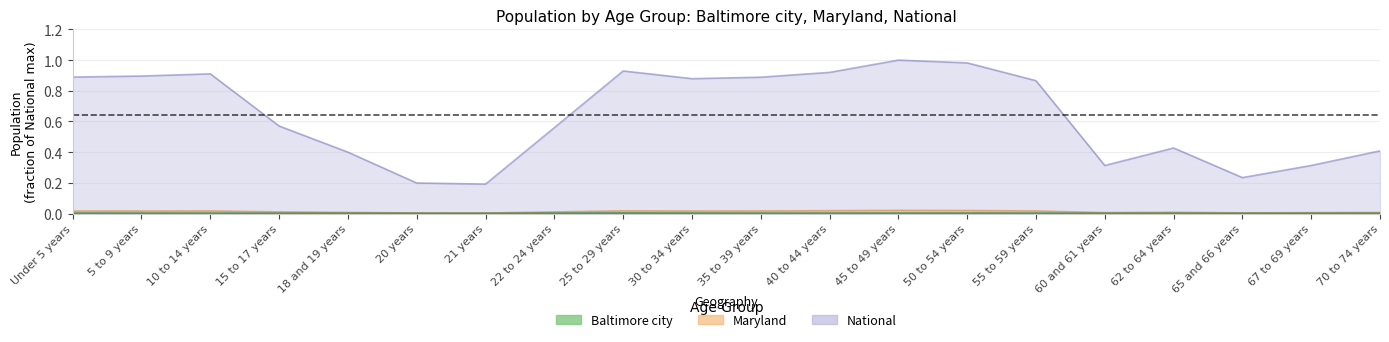

Which series changed the most between 22 to 24 years and 45 to 49 years?

National